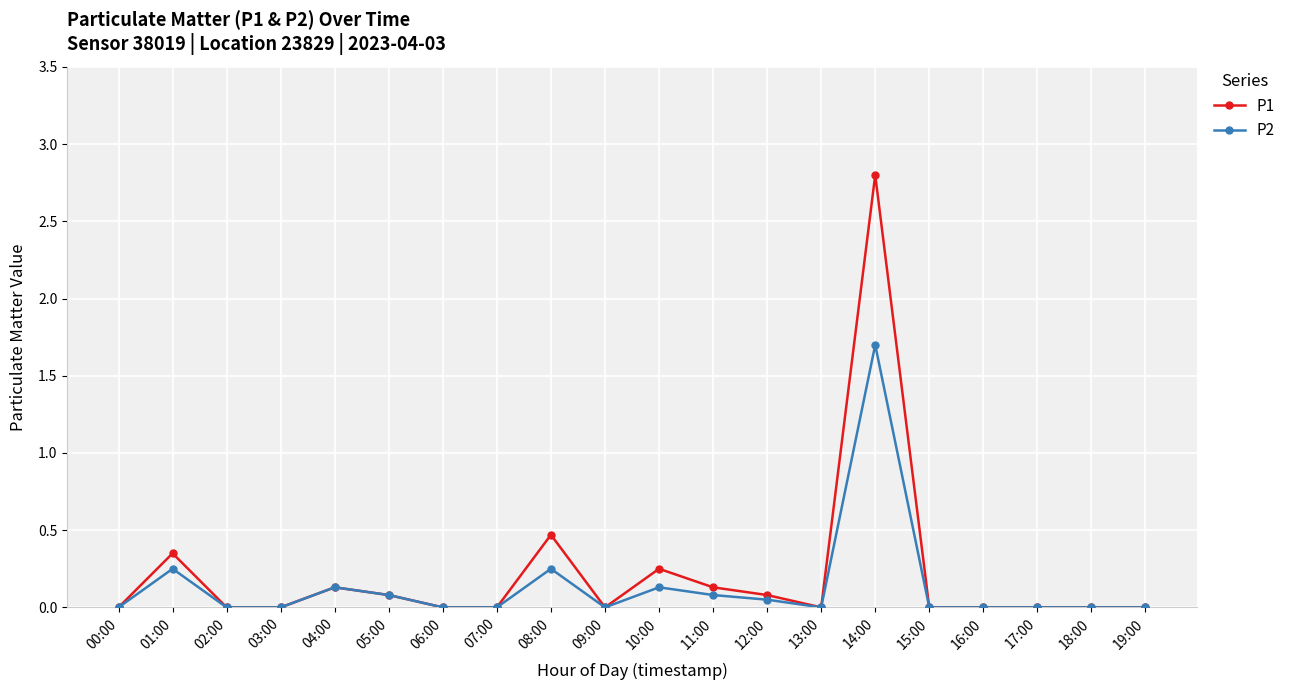

Rank the series at 14:00 from lowest to highest value.

P2, P1